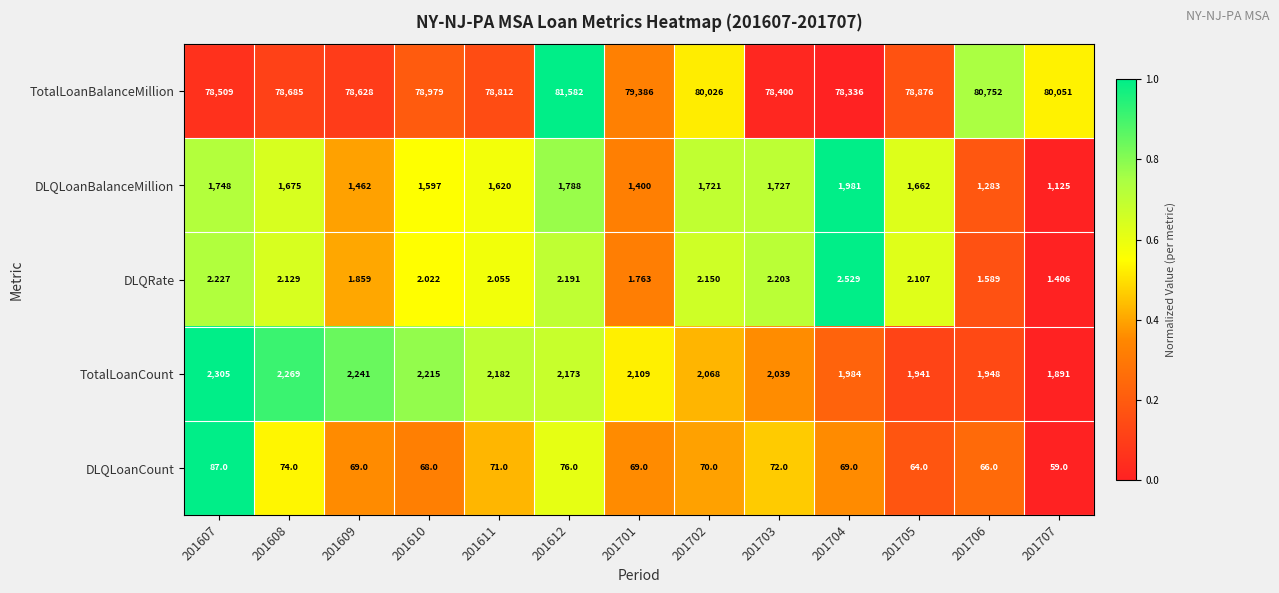

Is the value of DLQLoanBalanceMillion at 201704 greater than the value of TotalLoanBalanceMillion at 201704?

No